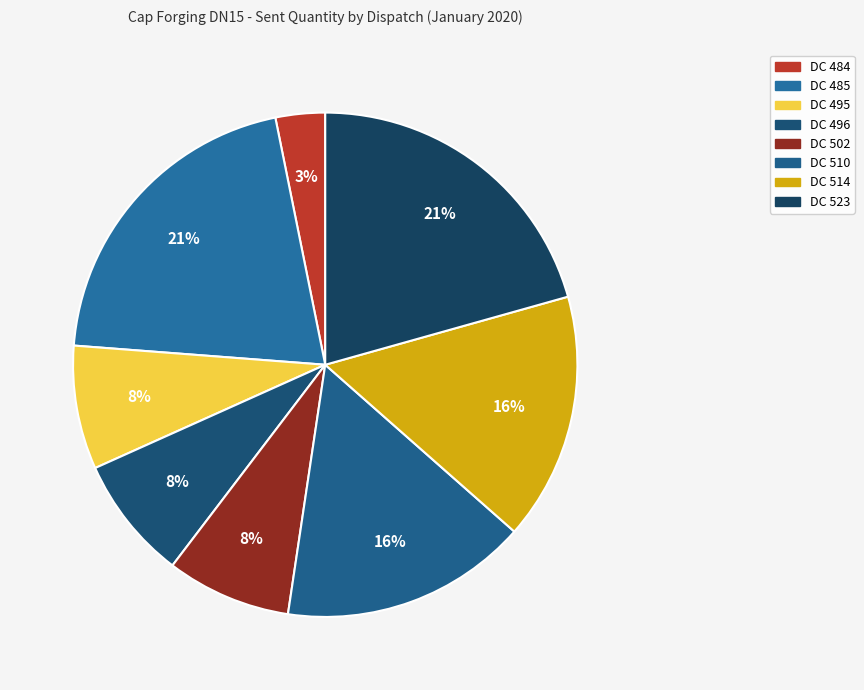

How many slices are in this pie chart?

8